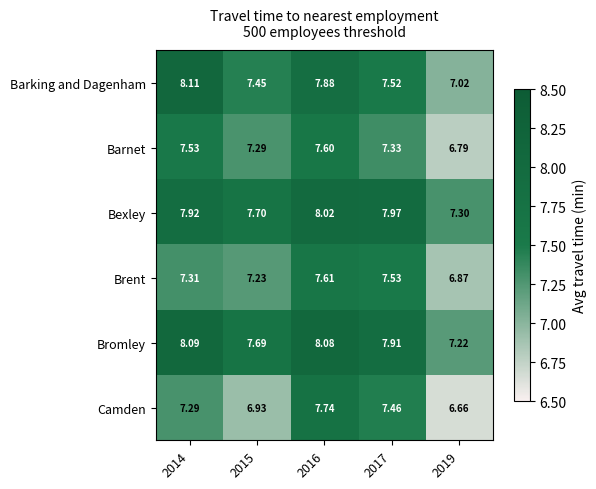

Which series has the largest total across all categories?

Bromley